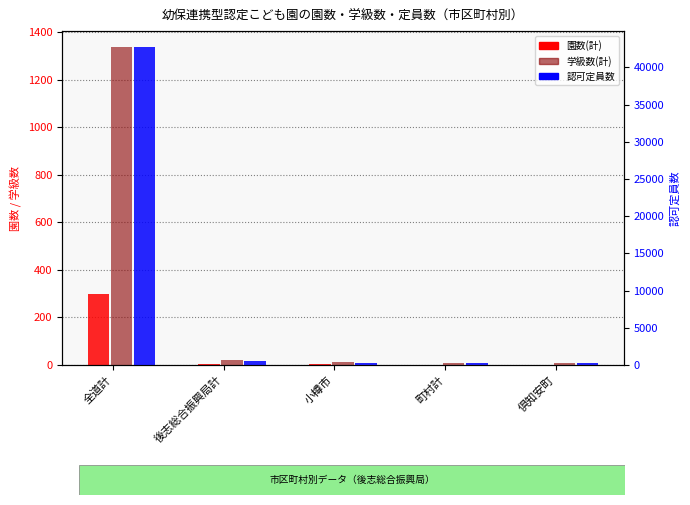

The 学級数(計) series shows 3 at 町村計. True or false?

False